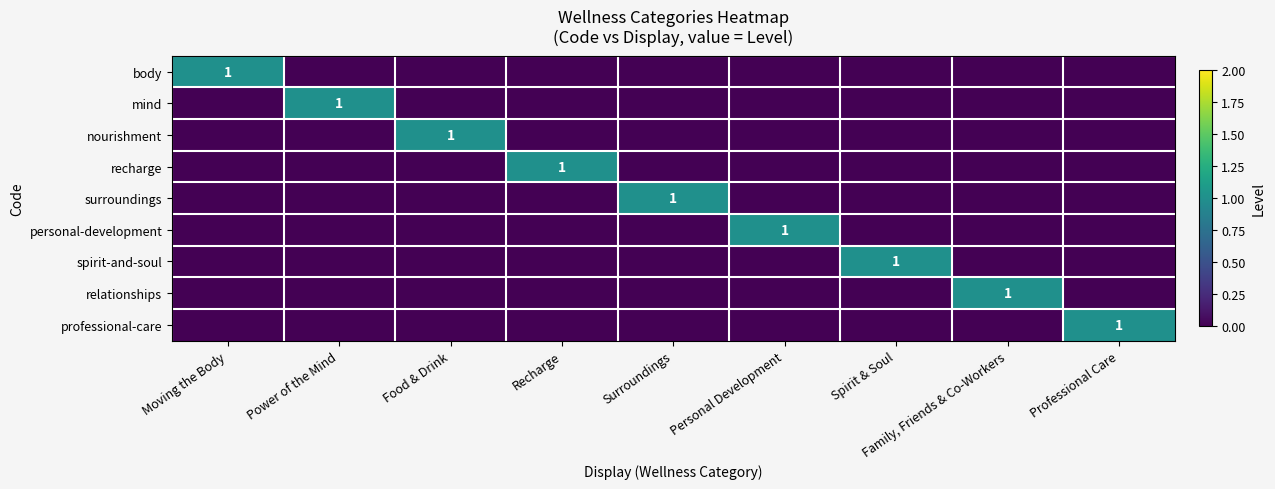

What is the highest value of the personal-development series?

1